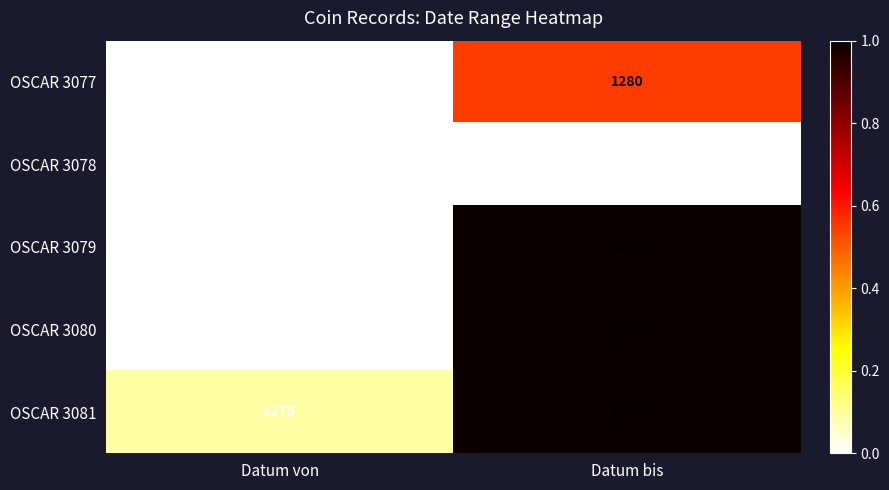

Reading right to left, transcribe all the data shown in this chart.

OSCAR 3077: Datum bis=1280	Datum von=1274
OSCAR 3078: Datum bis=1274	Datum von=1274
OSCAR 3079: Datum bis=1285	Datum von=1274
OSCAR 3080: Datum bis=1285	Datum von=1274
OSCAR 3081: Datum bis=1285	Datum von=1275